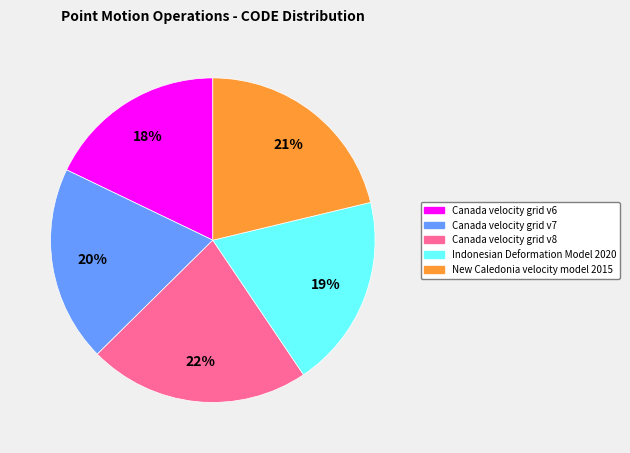

To the nearest percent, what is the average slice percentage?

20%